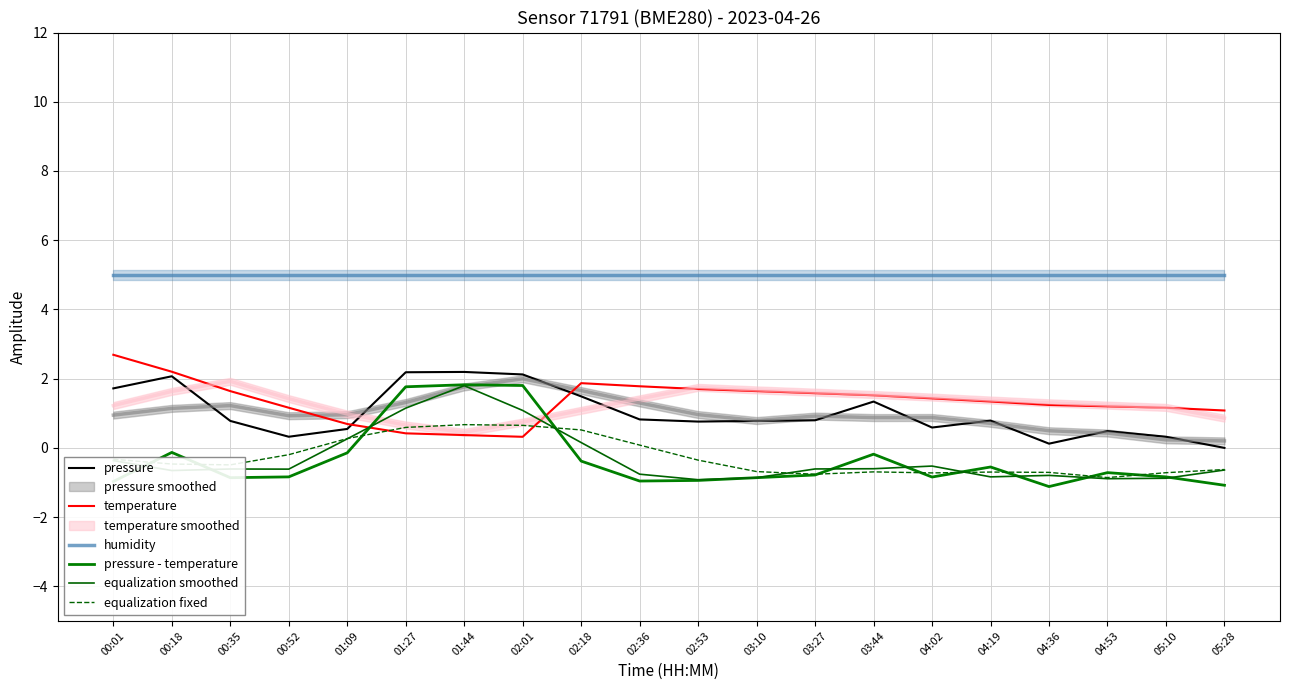

At 02:36, list the series in order from largest to smallest.

humidity, temperature, pressure, equalization fixed, equalization smoothed, pressure - temperature